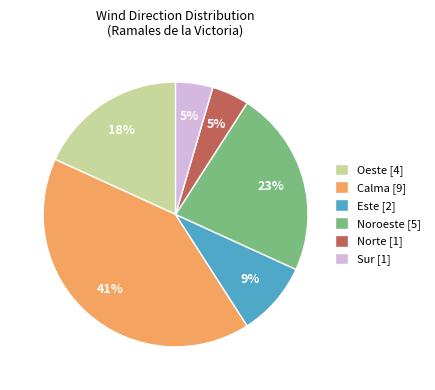

Is it true that Oeste [4] is 5% of the pie?

False